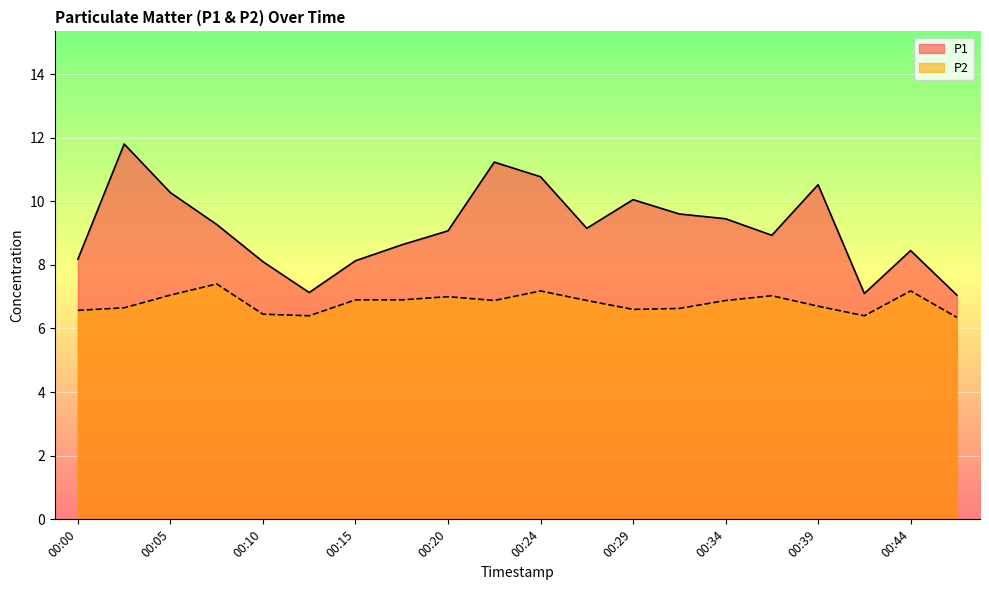

What is the value of the P2 point at the 20th from the left?

6.3